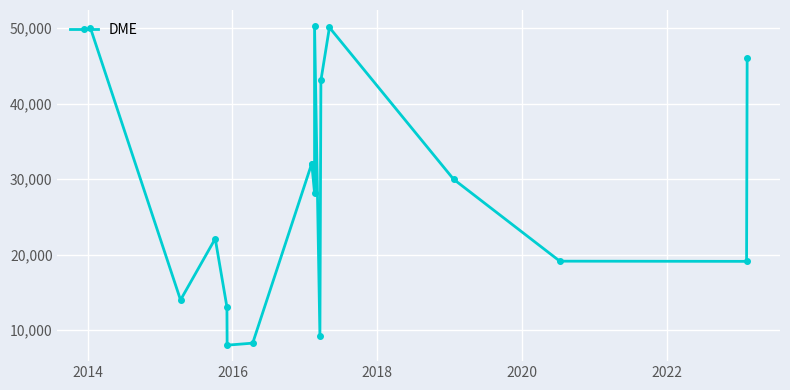

What is the average value?

27927